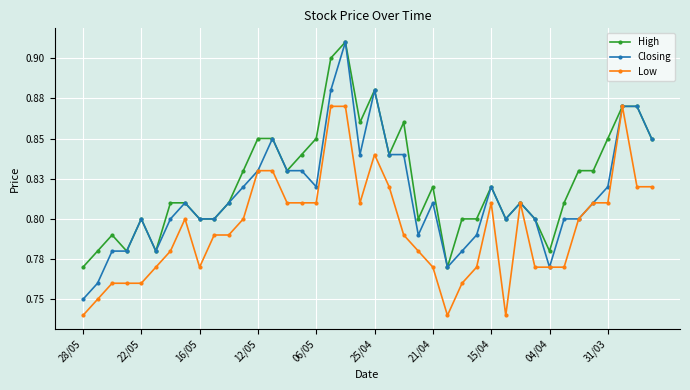

List the series in order of their overall mean, highest first.

High, Closing, Low